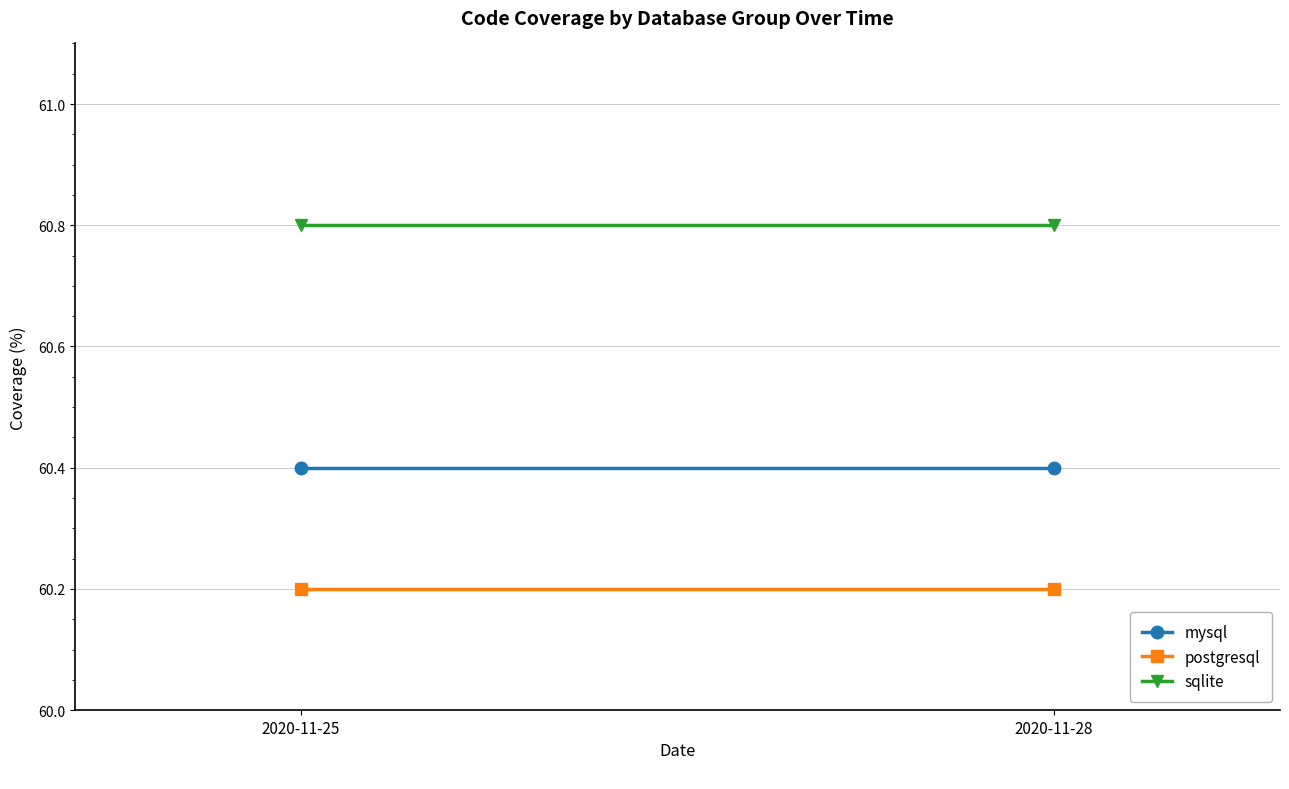

What is the total value across all series at 2020-11-28?

181.4